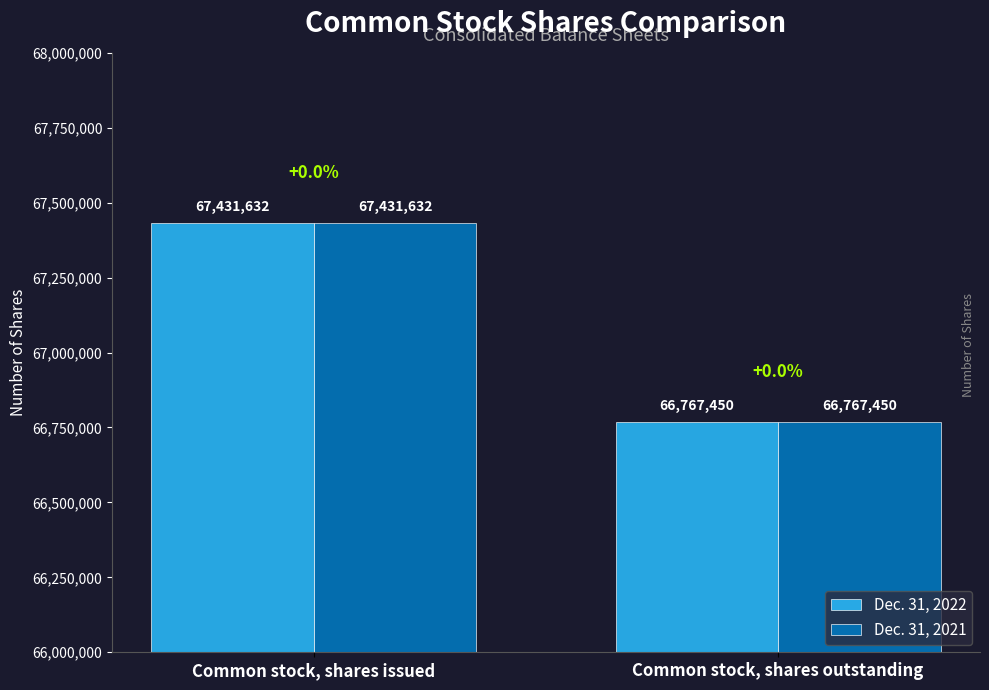

Are the bars horizontal?

No